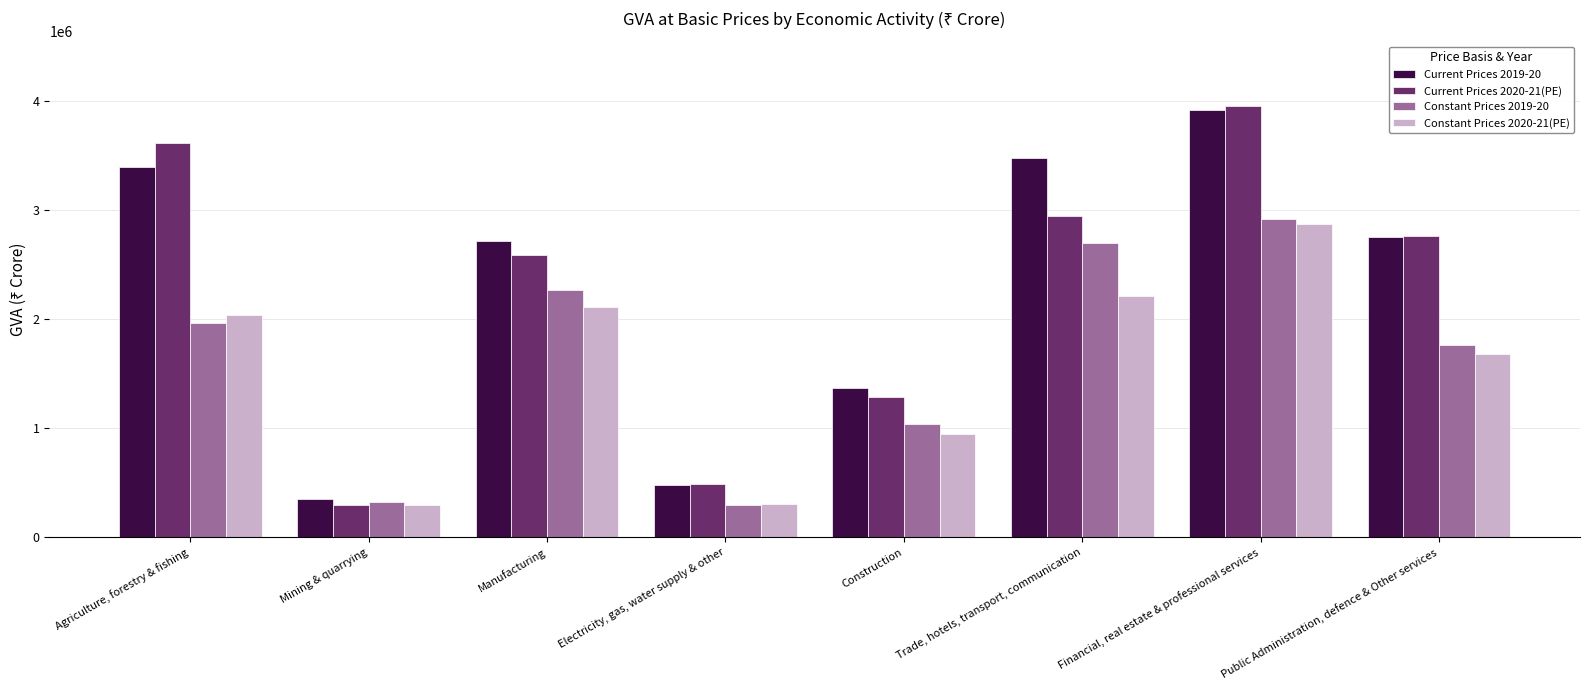

What is the average value of the Current Prices 2019-20 series?

2307667.9